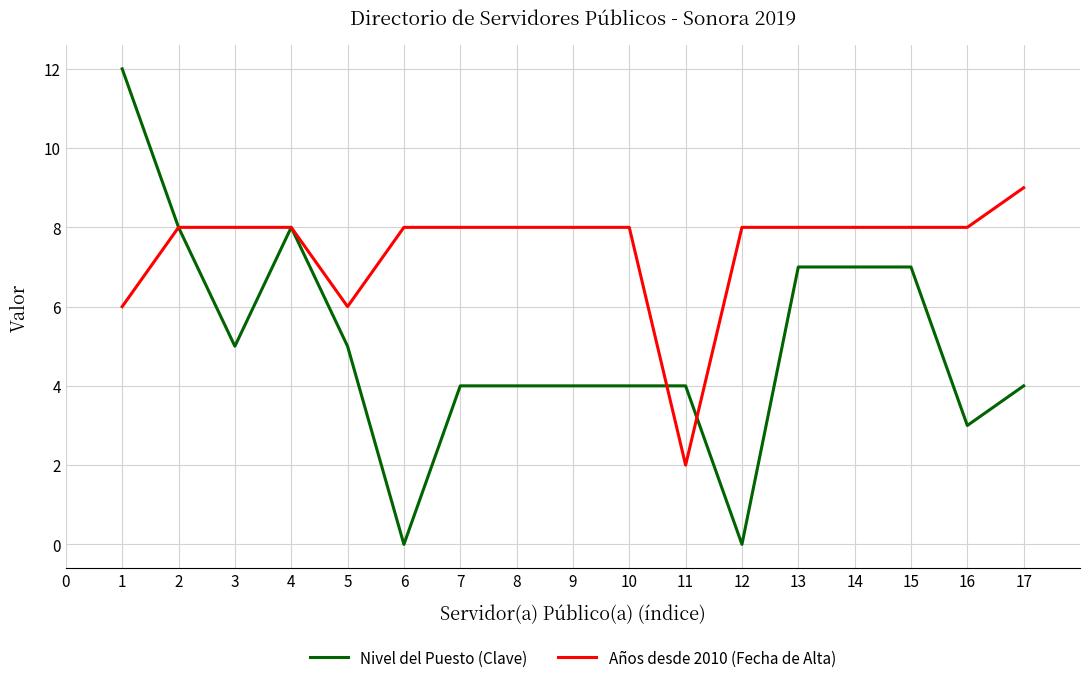

Which category has the highest value in the Años desde 2010 (Fecha de Alta) series?

17